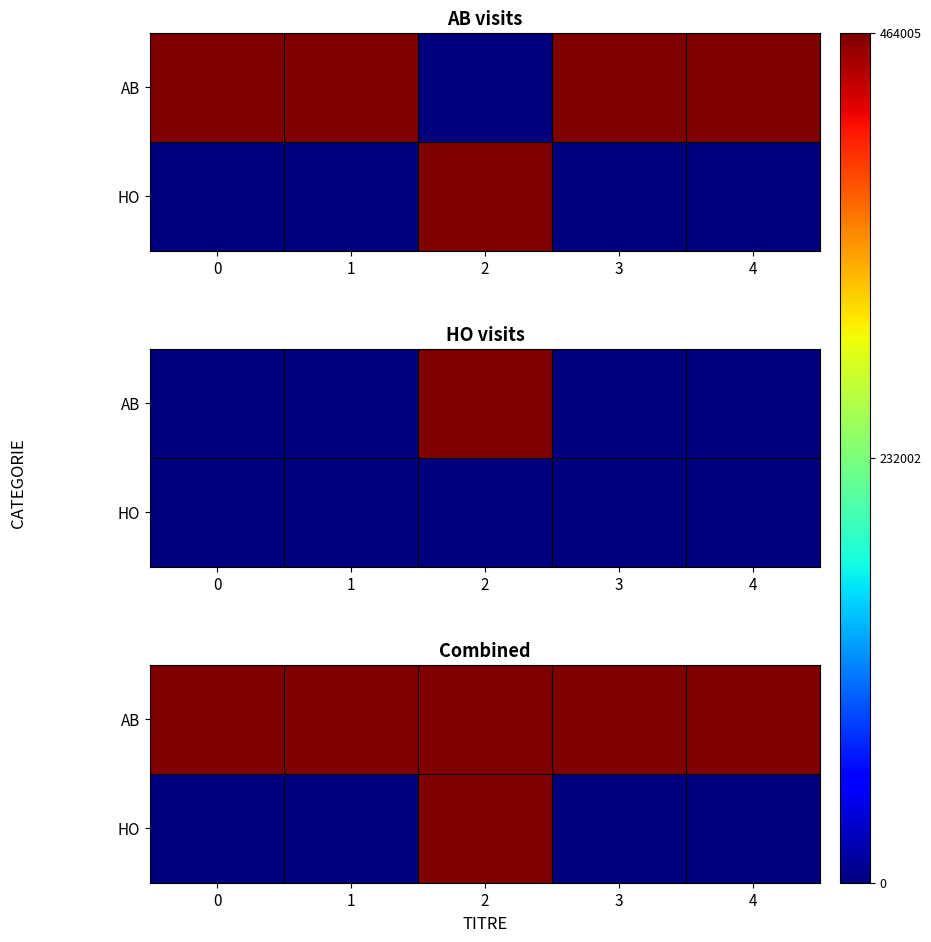

Between 4 and 0, which is larger?

4